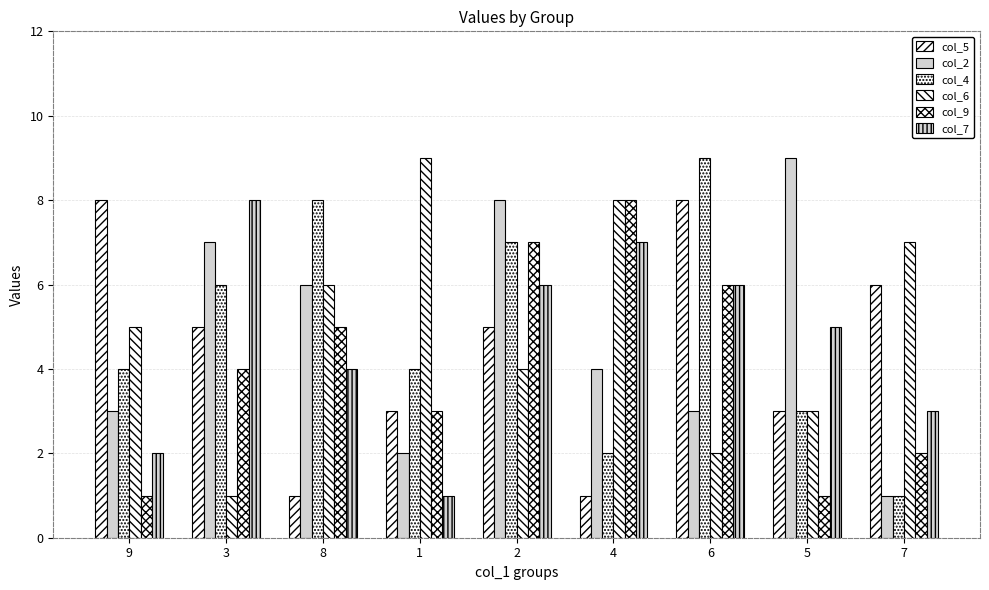

How many bars are there in total?

54